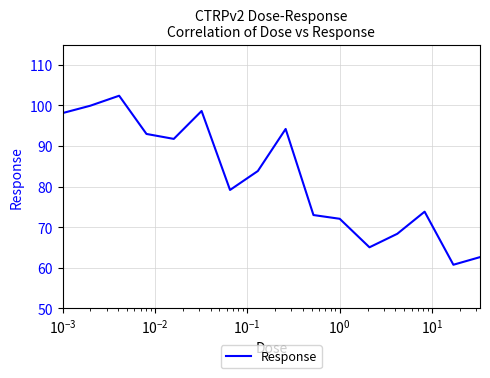

What is the maximum value shown in the chart?

102.4